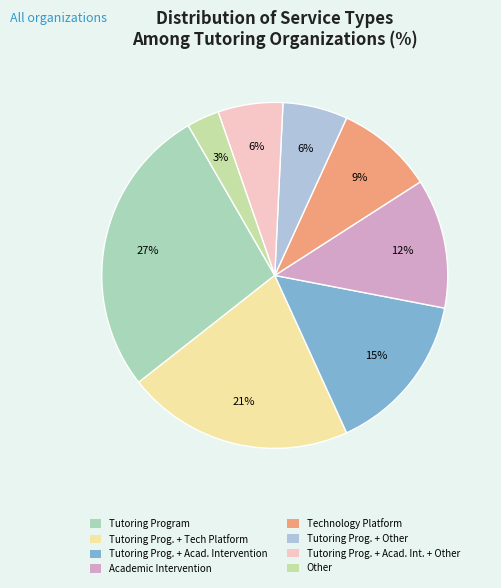

How many segments does this pie chart have?

8